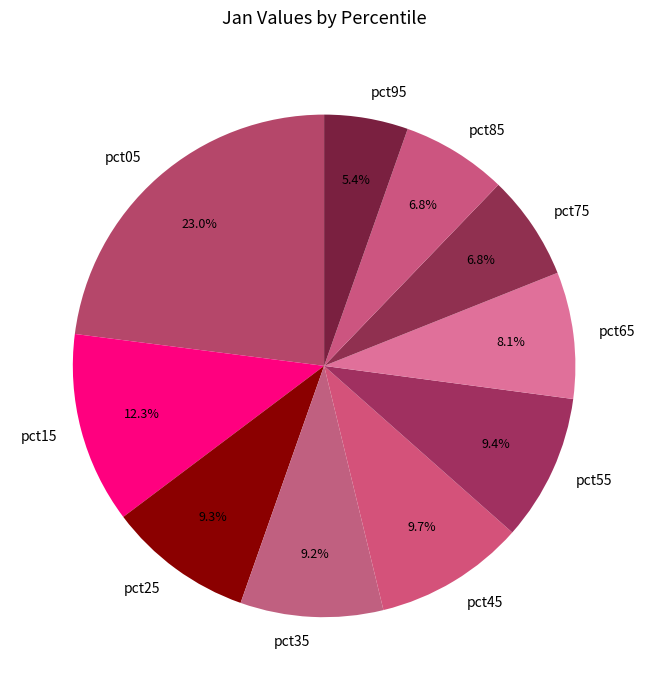

What percentage is the pct55 slice, to the nearest percent?

9%